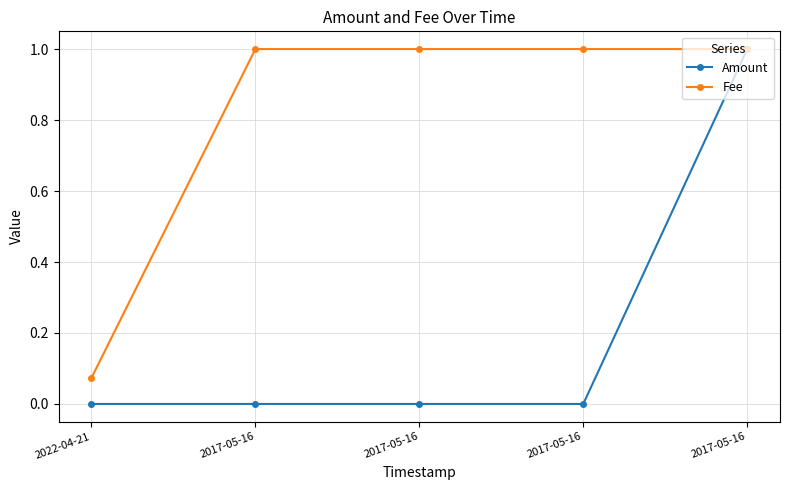

True or false: Fee has more than 1 interior local peaks.

False